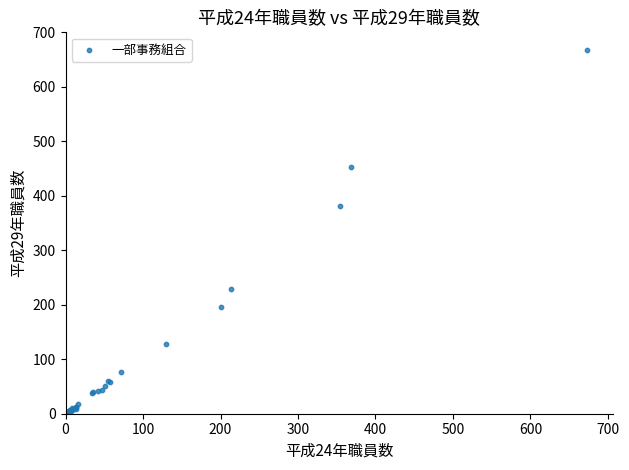

What Y value in the scatter plot is closest to 334?

382